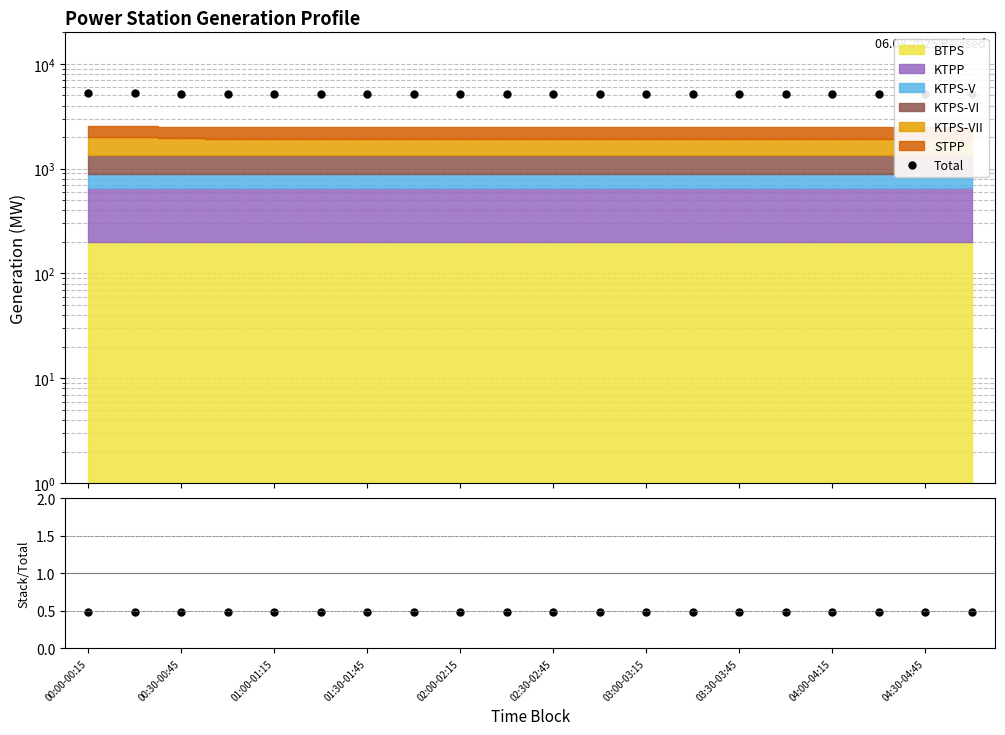

At which label is the value closest to 5222?

00:30-00:45